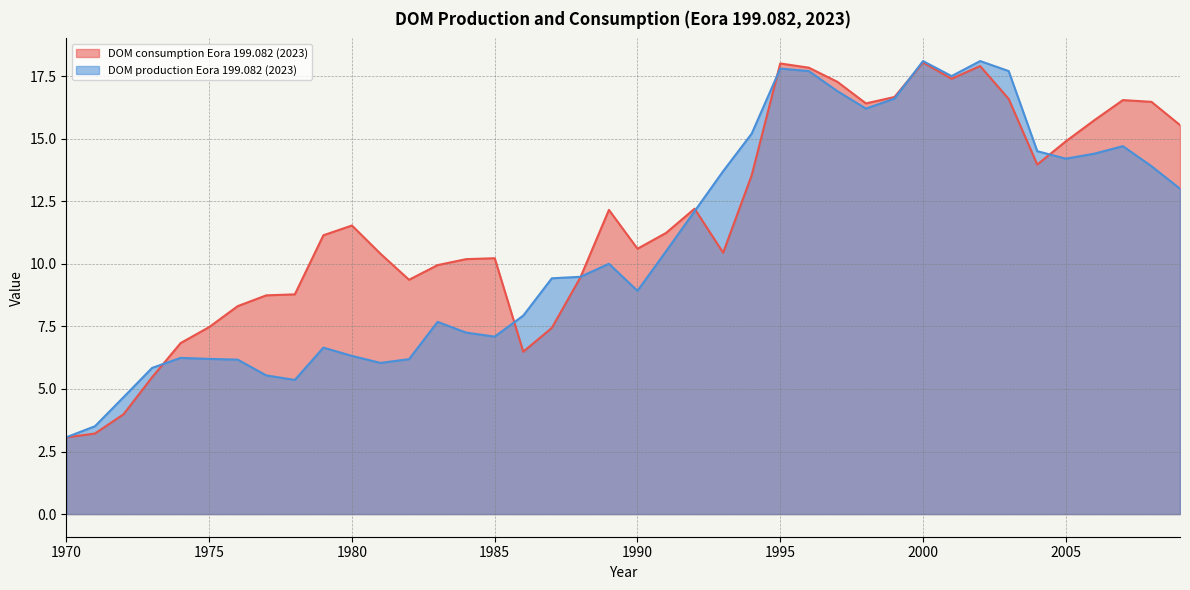

True or false: DOM production Eora 199.082 (2023) has a value of 3.6 at 1997.

False